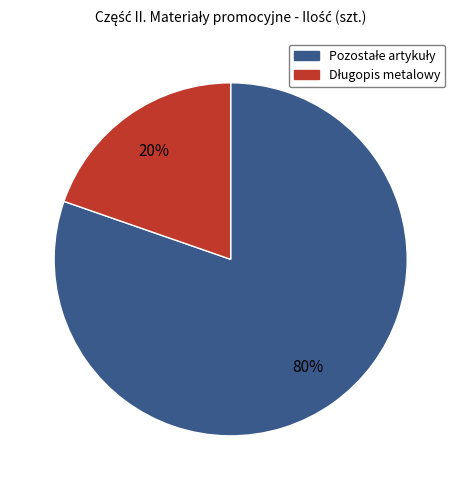

Is there a majority slice in this chart?

Yes